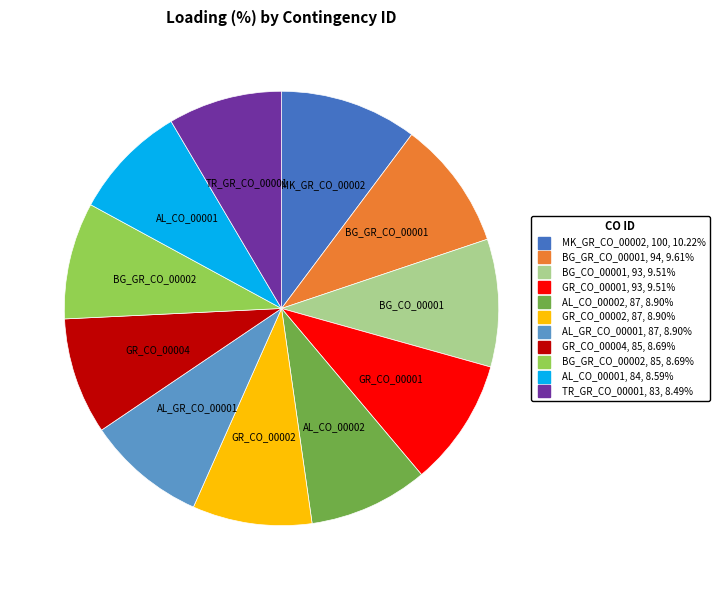

Does any single category account for the majority?

No